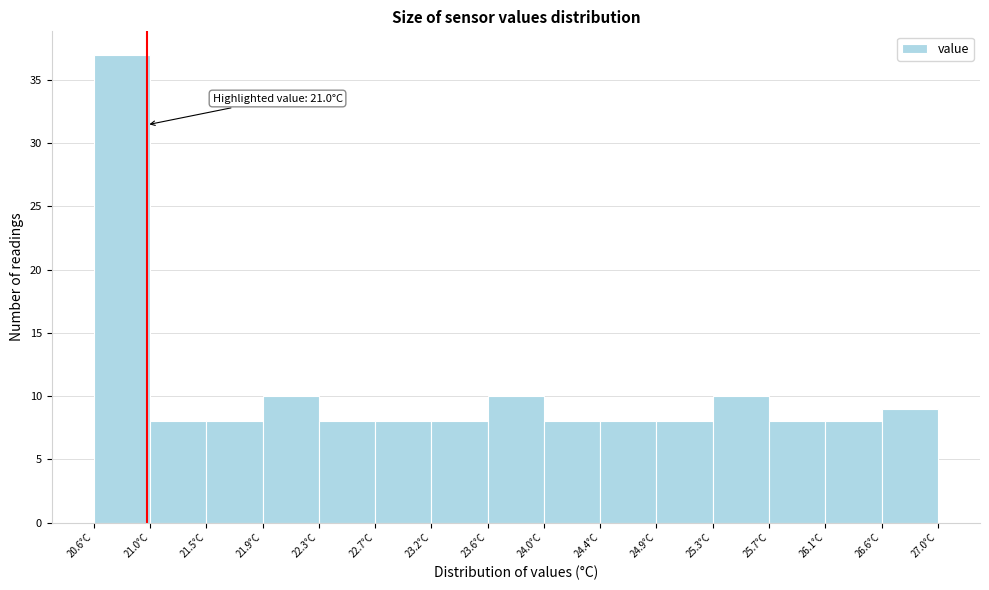

Over which range of the x-axis is the bar tallest?

20.60 to 21.05